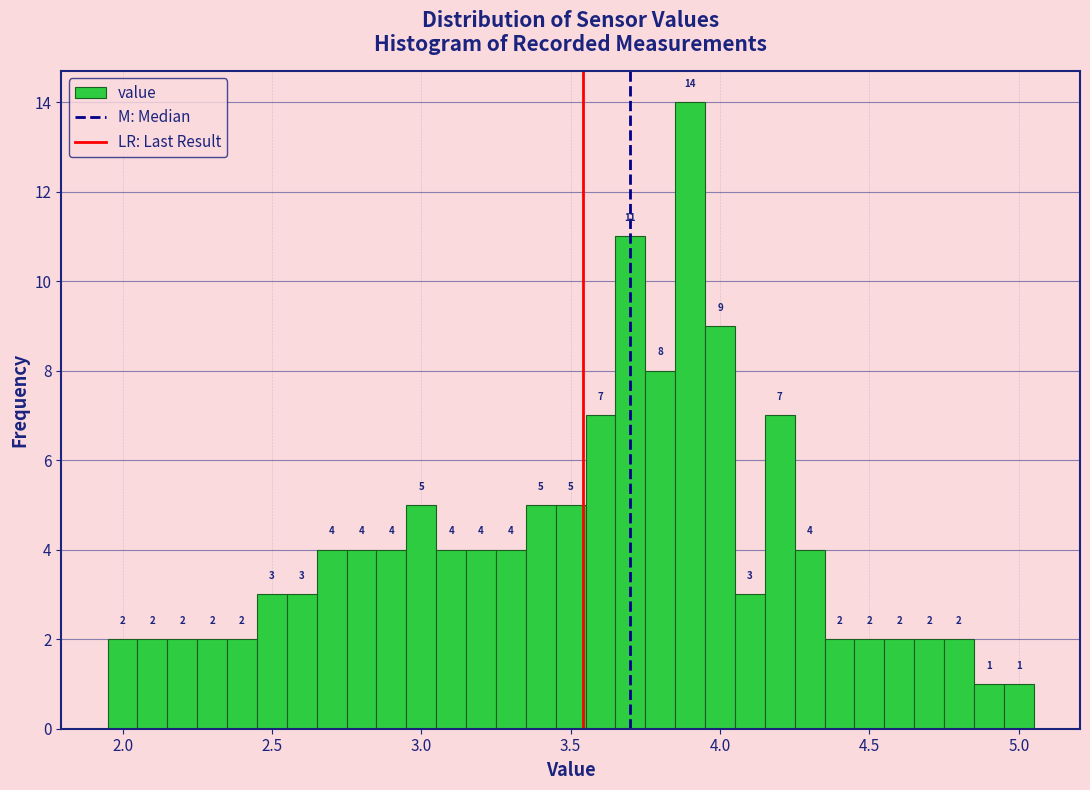

Around what value on the x-axis is the tallest bar? Give the approximate position of its centre, as read against the axis.

3.90